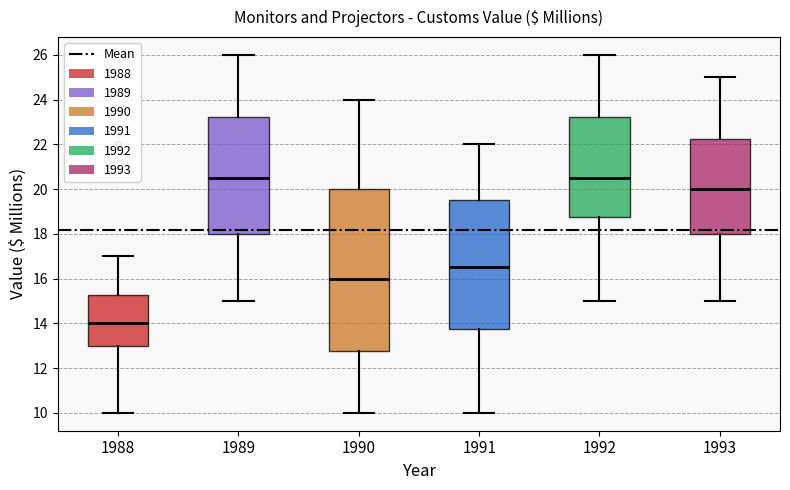

Reading left to right, transcribe this box plot: for each box, give where its median line is, the range the box spans, and where its two whiskers end, as read against the y-axis. The values are not printed on the chart, so give them approximately, as read against the axis.

1988: median 14.0, box 13.0 to 15.2, whiskers 10.0 to 17.0
1989: median 20.6, box 18.0 to 23.2, whiskers 15.0 to 26.0
1990: median 16.0, box 12.8 to 20.0, whiskers 10.0 to 24.0
1991: median 16.6, box 13.8 to 19.6, whiskers 10.0 to 22.0
1992: median 20.6, box 18.8 to 23.2, whiskers 15.0 to 26.0
1993: median 20.0, box 18.0 to 22.2, whiskers 15.0 to 25.0